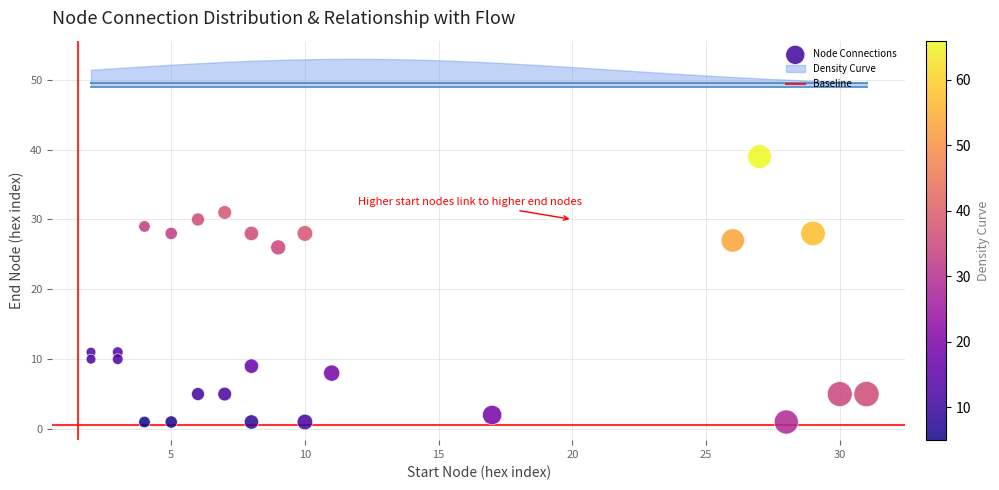

What Y value in the scatter plot is closest to 20?

26